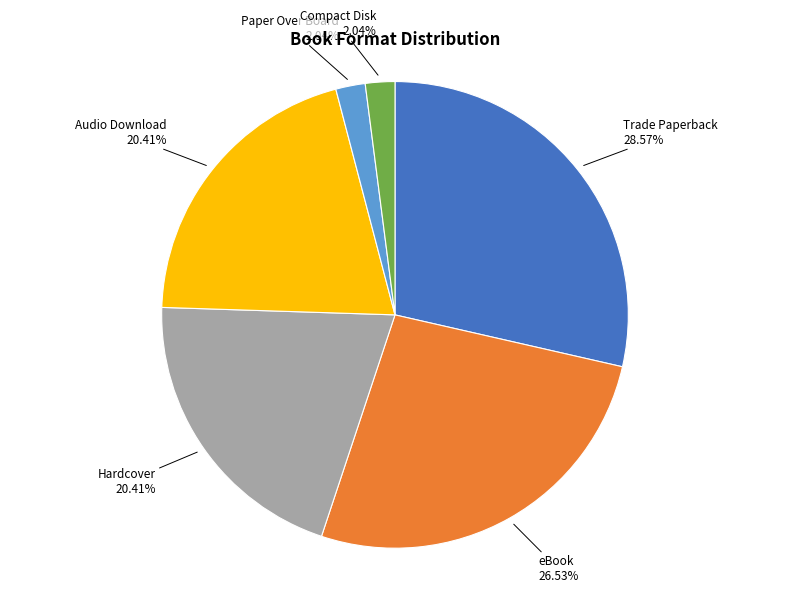

To the nearest percent, what percentage of the pie is Audio Download?

20%